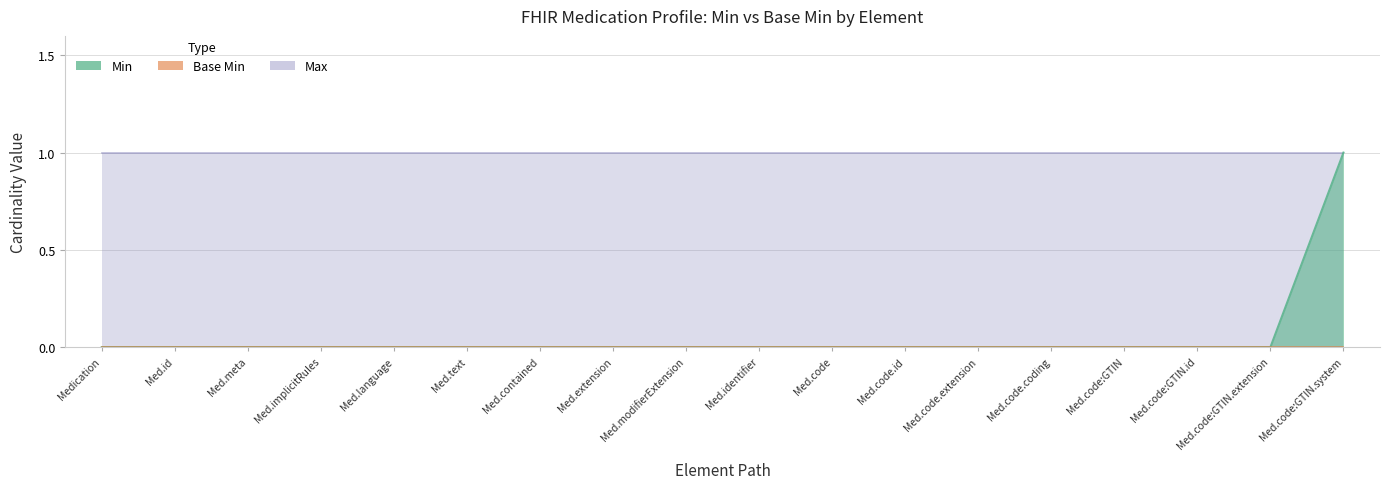

What is the difference between the highest and lowest values at 6?

1